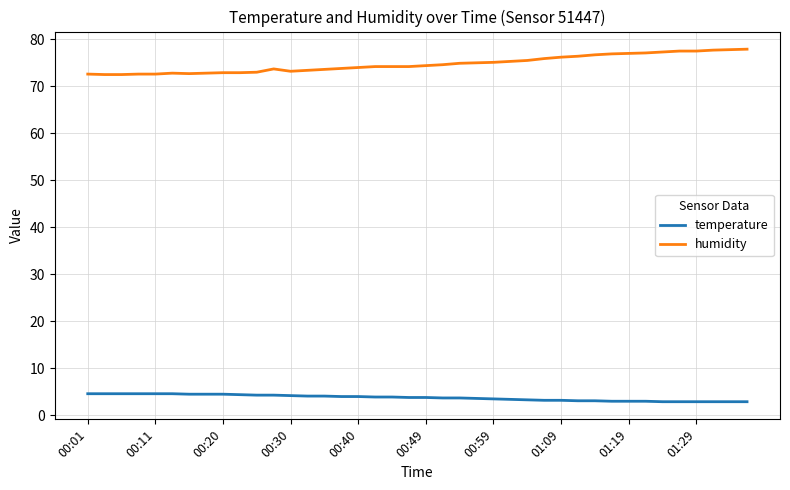

Rank the series by their maximum value, from lowest to highest.

temperature, humidity